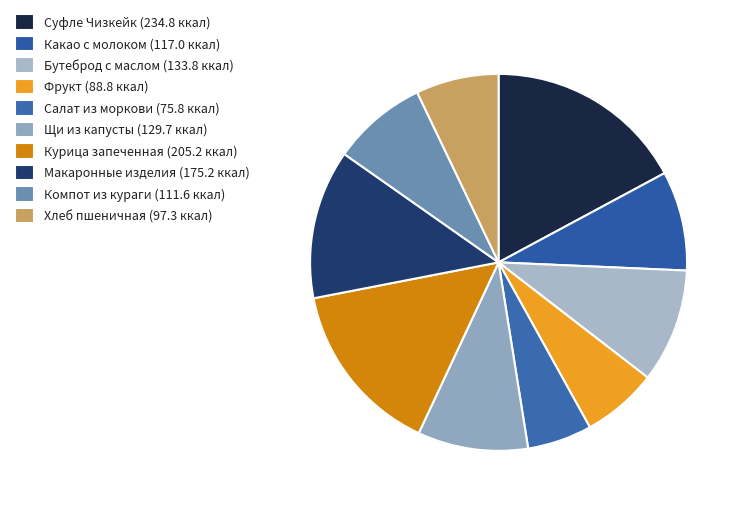

Is the sum of Компот из кураги and Хлеб пшеничная greater than half?

No